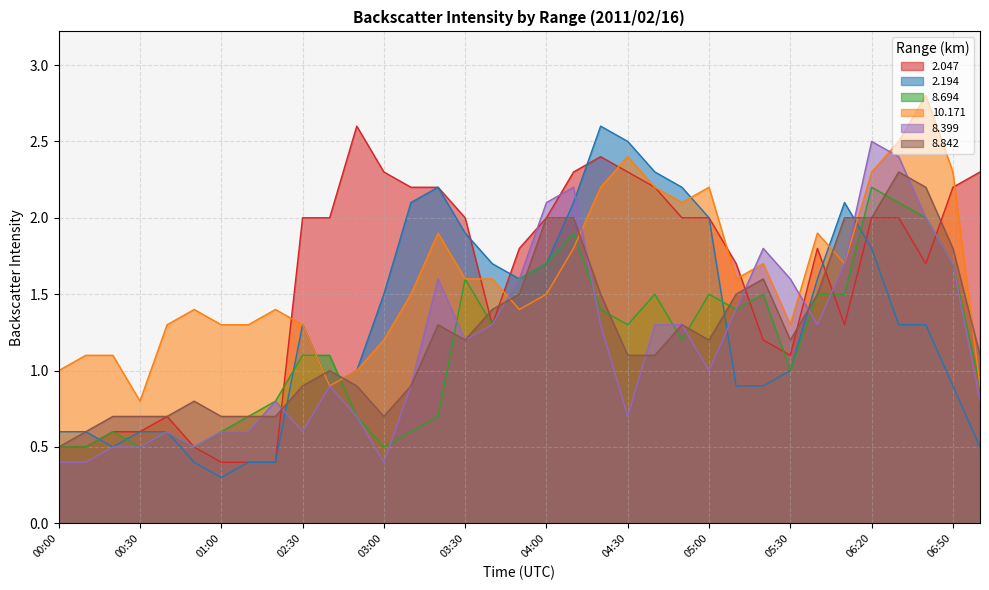

Rank the categories by   8.694 value from lowest to highest.

00:00, 00:10, 00:30, 00:50, 03:00, 00:20, 00:40, 01:00, 03:10, 01:10, 02:50, 03:20, 01:20, 07:00, 05:30, 02:30, 02:40, 04:50, 03:40, 04:30, 04:20, 05:10, 04:40, 05:00, 05:20, 06:00, 06:10, 03:30, 03:50, 04:00, 06:50, 04:10, 06:40, 06:30, 06:20